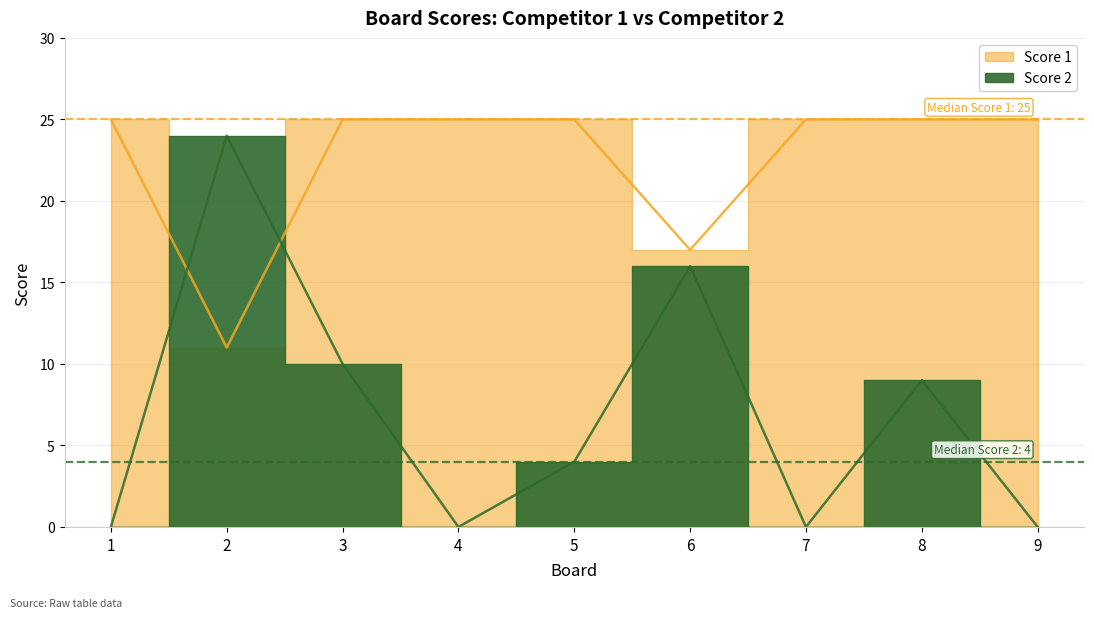

At which category does the chart reach its peak across all series?

1